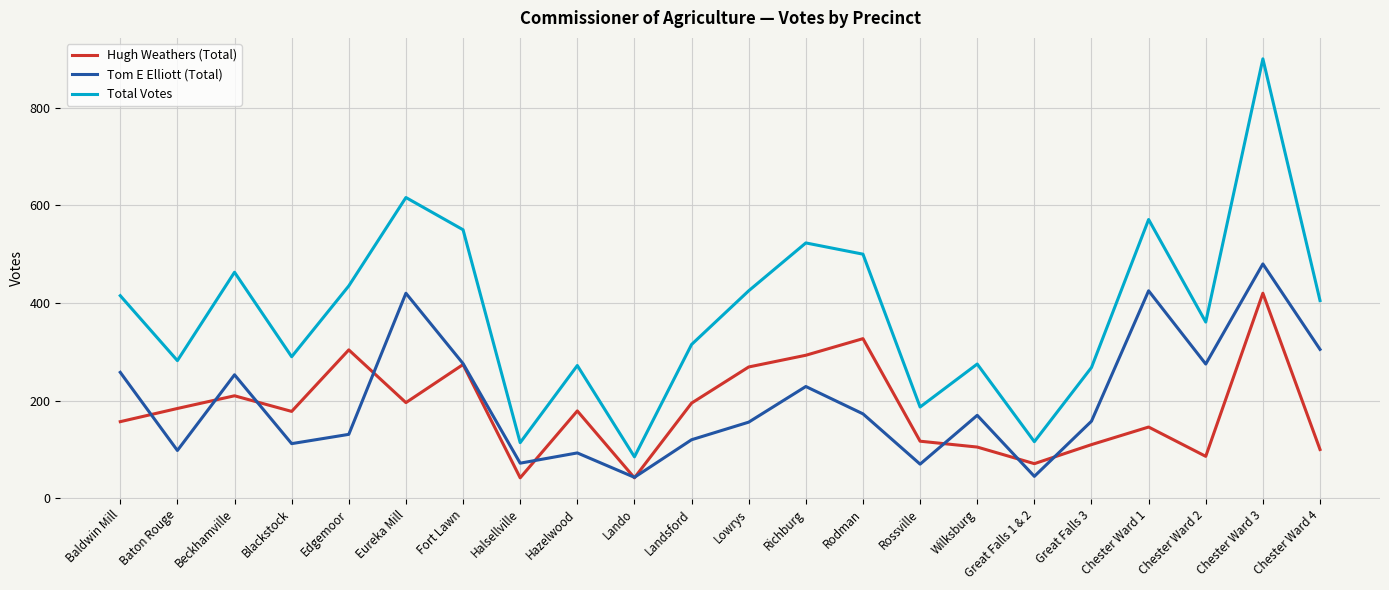

Is it true that Tom E Elliott (Total) equals 258 at Baldwin Mill?

True